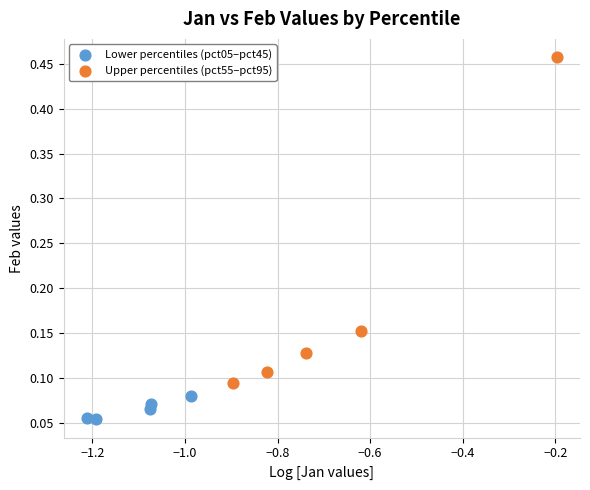

Which series contains the highest Y value?

Upper percentiles (pct55–pct95)